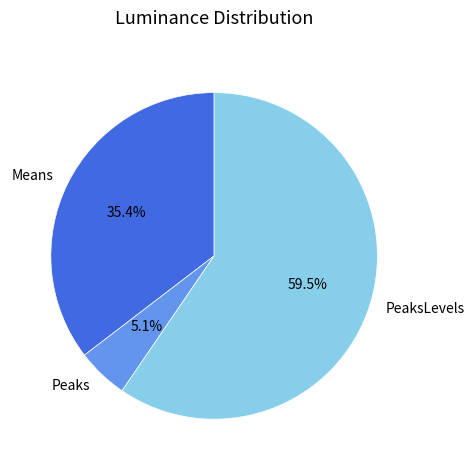

What is the ratio of the value at PeaksLevels to the value at Peaks?

11.7